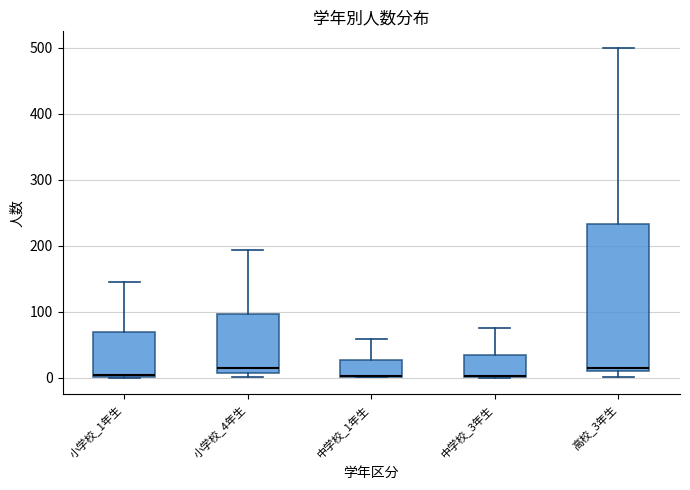

Comparing the boxes themselves (not the whiskers), which one is the tallest?

高校_3年生